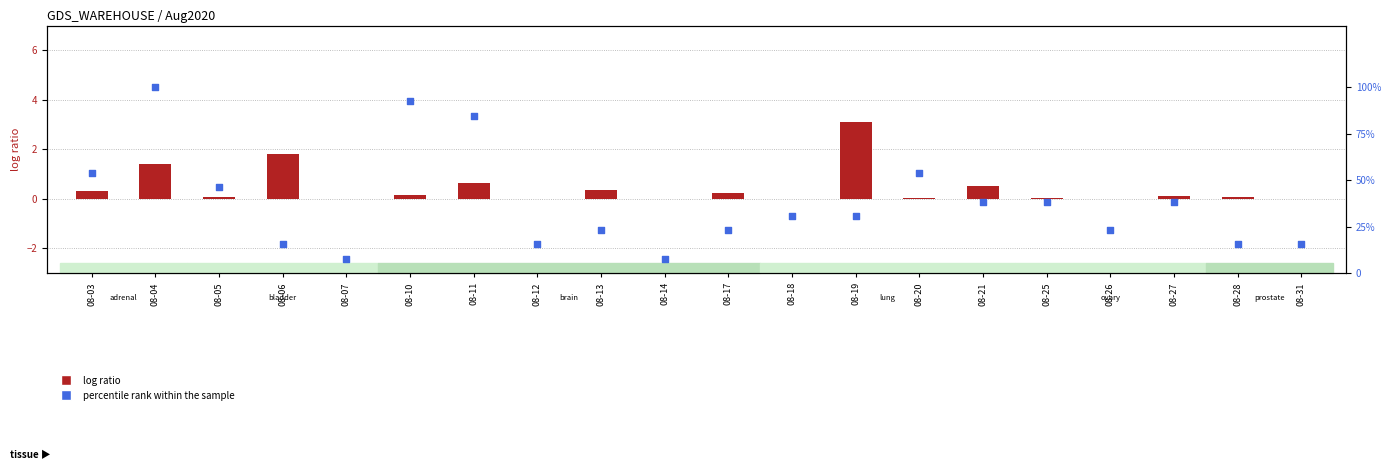

Is the value of percentile rank within the sample at 08-21 greater than the value of log ratio at 08-11?

Yes